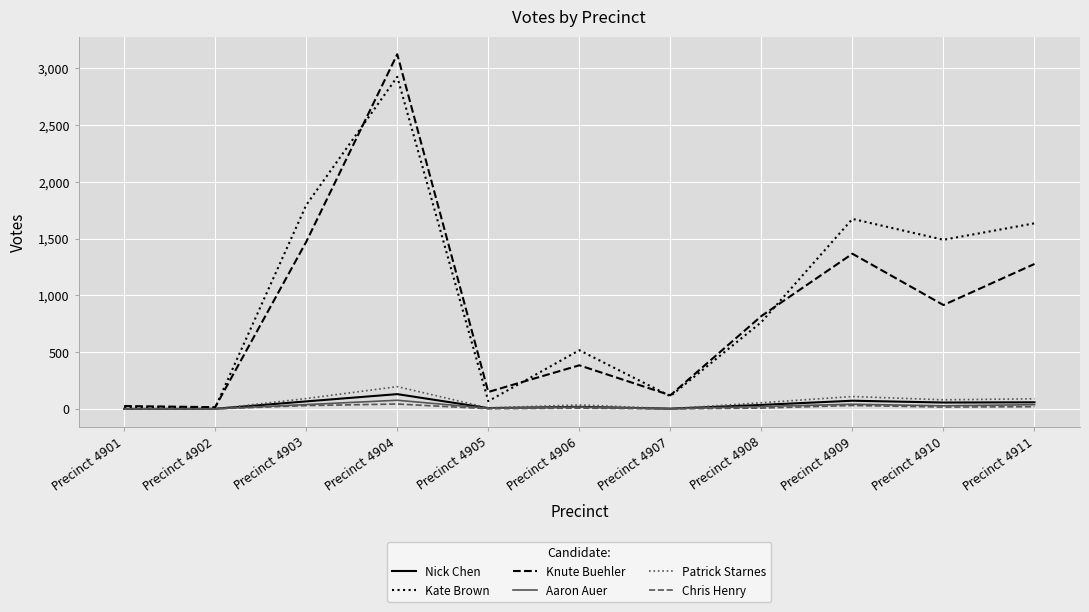

Which series has the largest range (max minus min)?

Knute Buehler